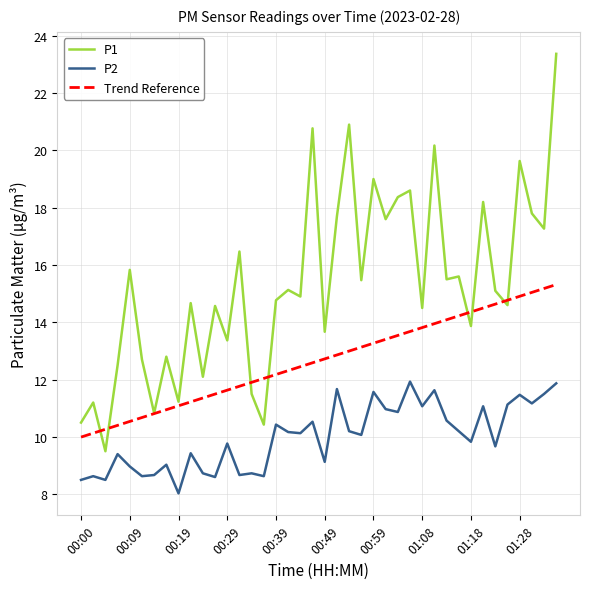

List the series in order of their peak value, highest first.

P1, Trend Reference, P2